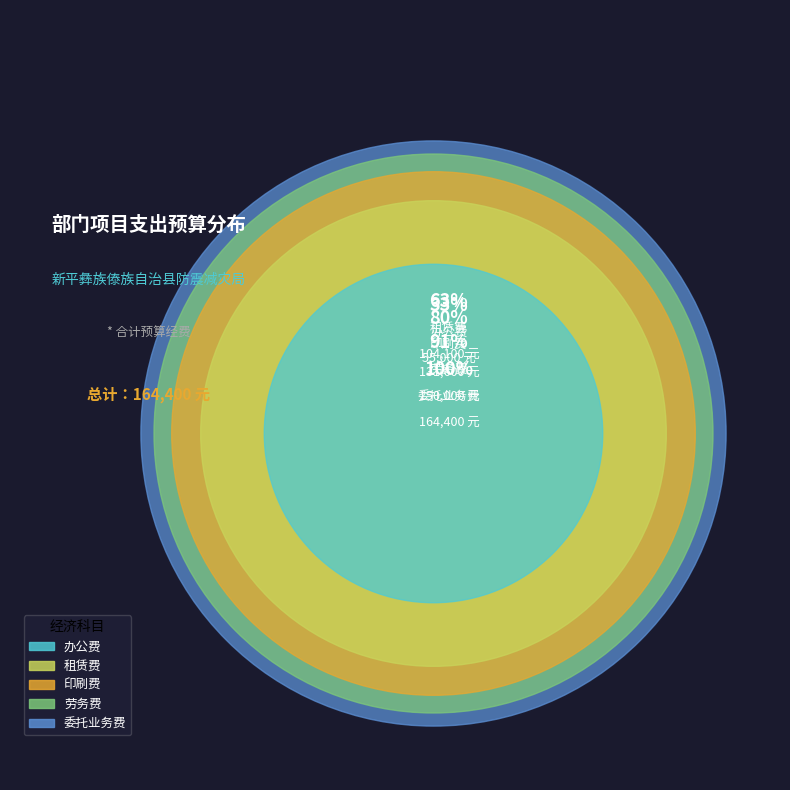

Is there a majority slice in this chart?

No